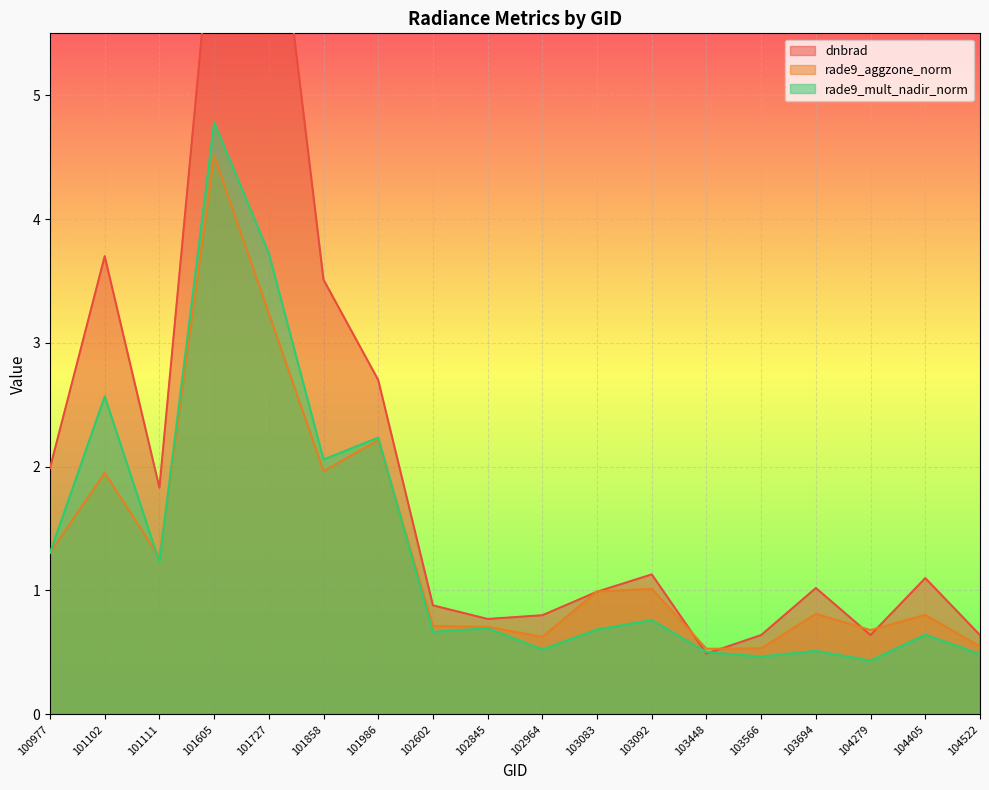

Which series has the widest spread of values?

dnbrad